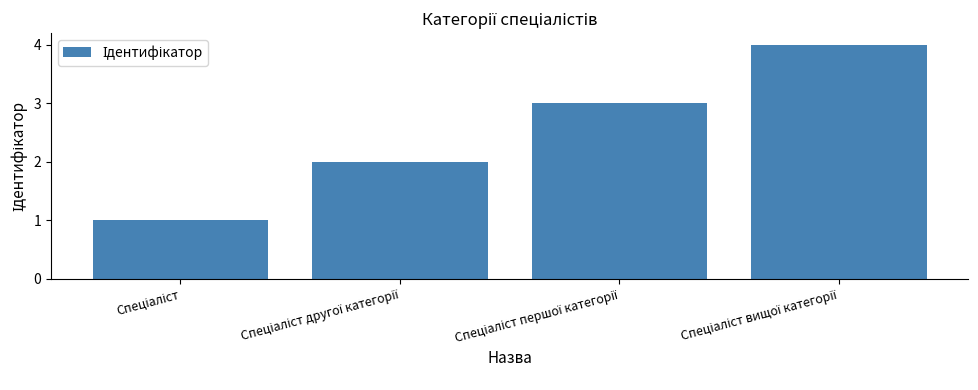

What is the value of the 4th bar from the left?

4